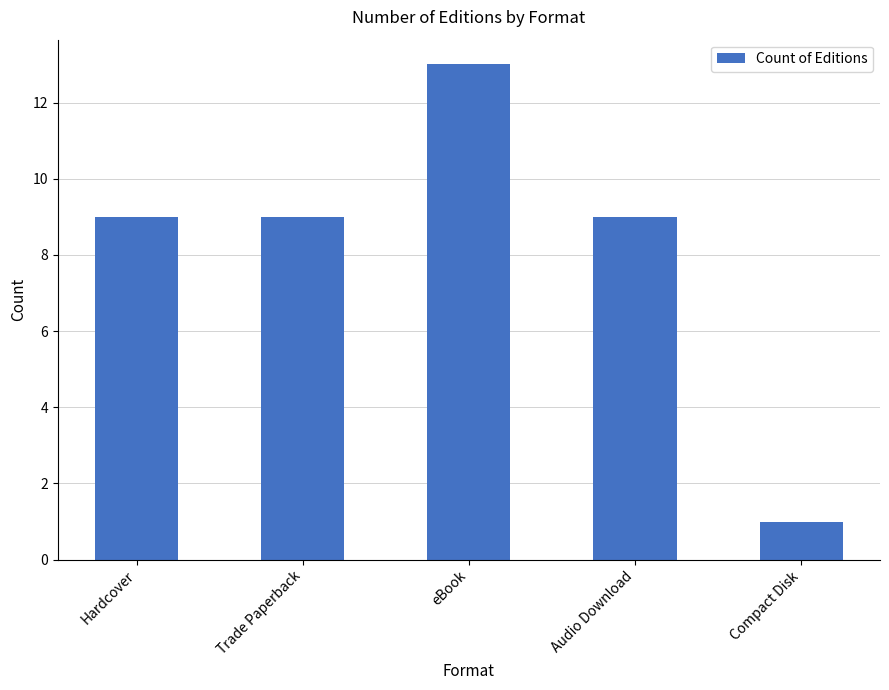

How many bars are there in total?

5